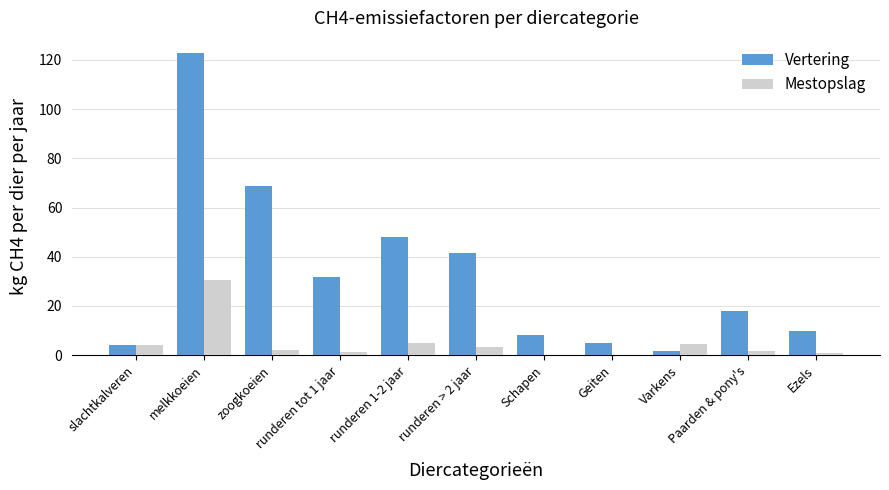

What is the sum of all Mestopslag values?

53.1